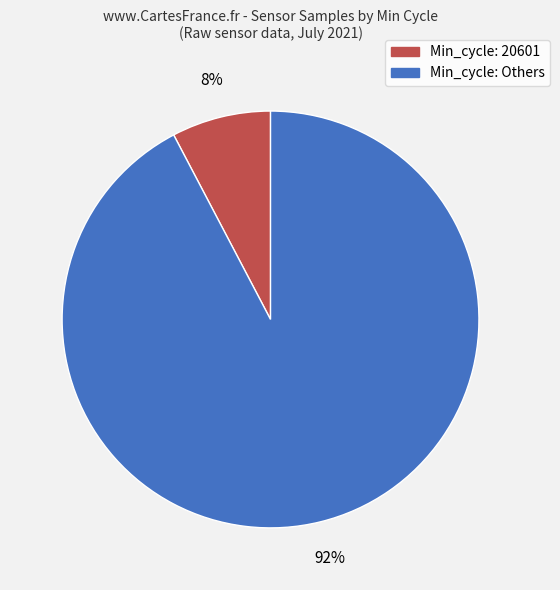

How many segments does this pie chart have?

2